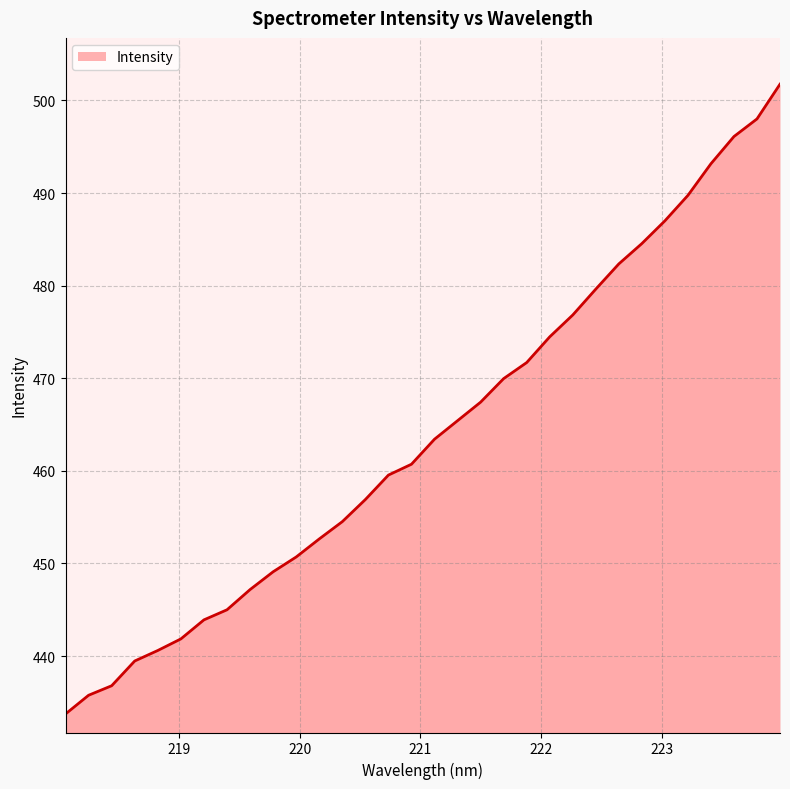

What is the greatest value displayed?

501.8